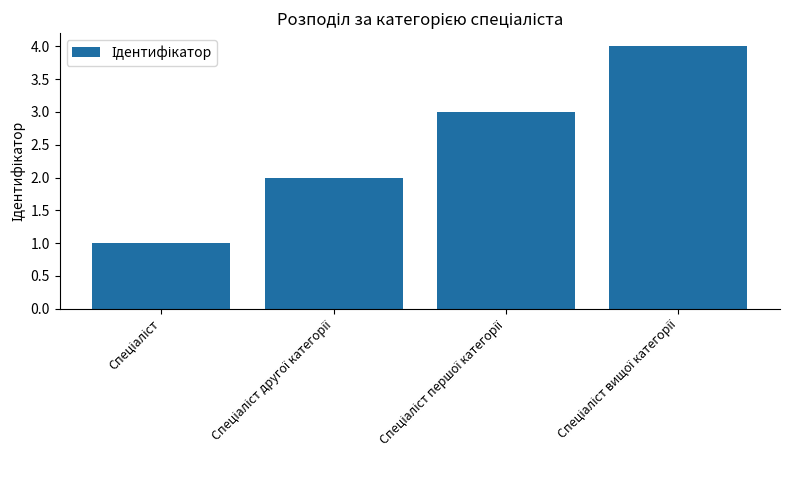

What is the maximum value shown in the chart?

4